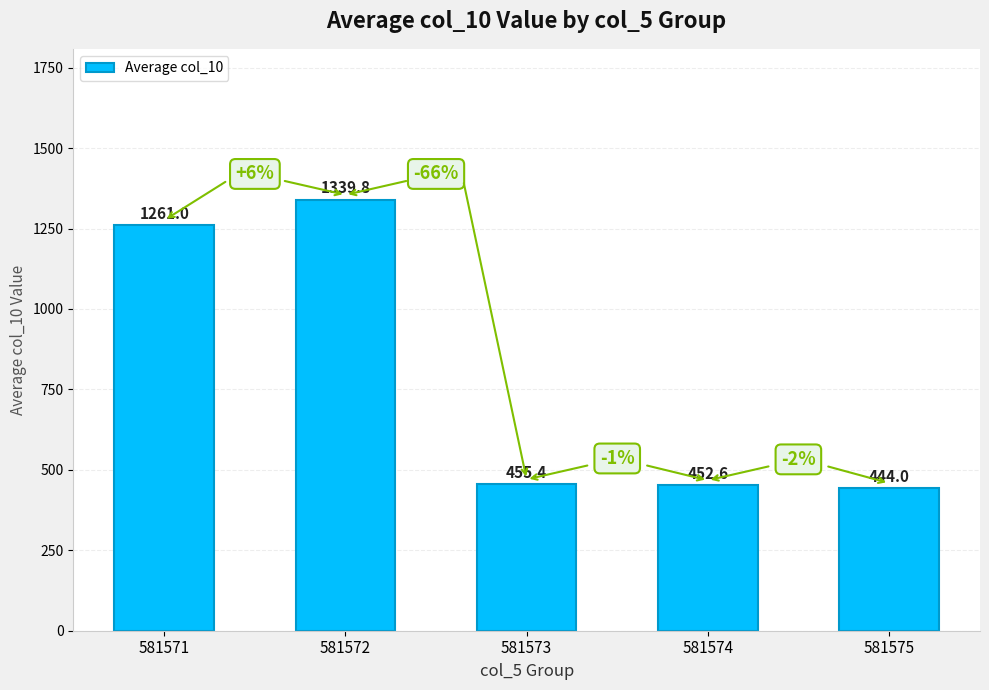

Where is the data nearest to the value 891?

581571